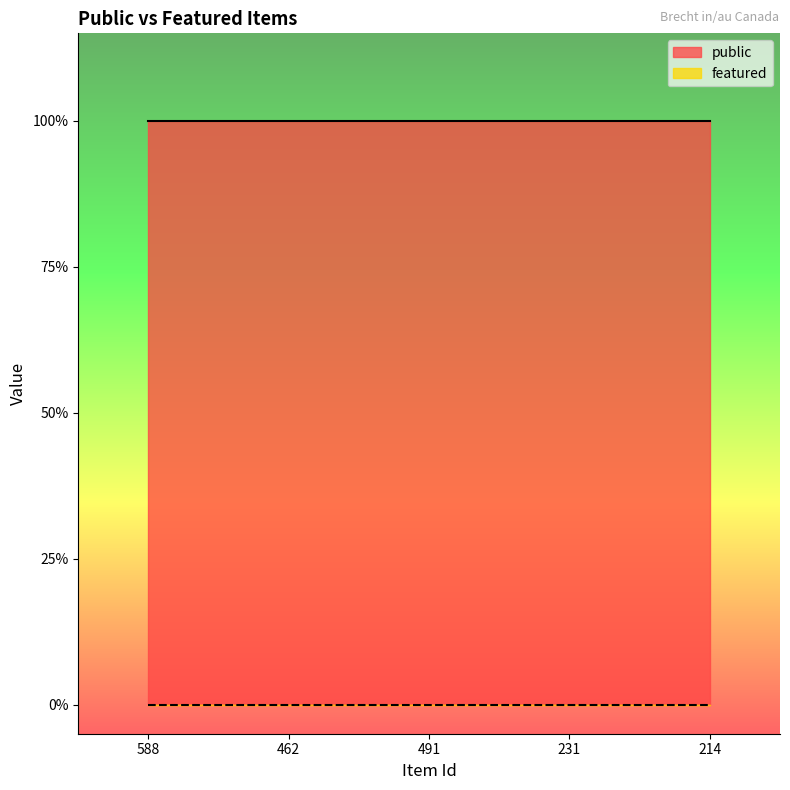

True or false: featured has a value of 0 at 588.

True